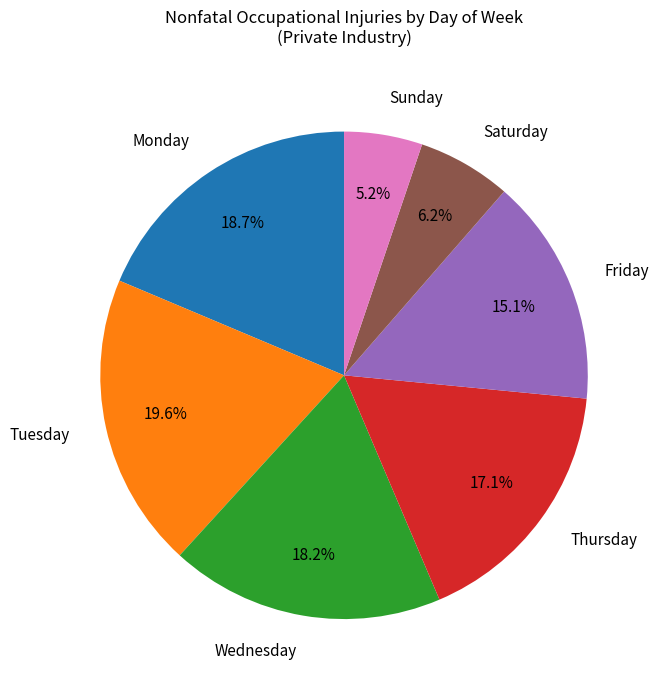

How many segments does this pie chart have?

7